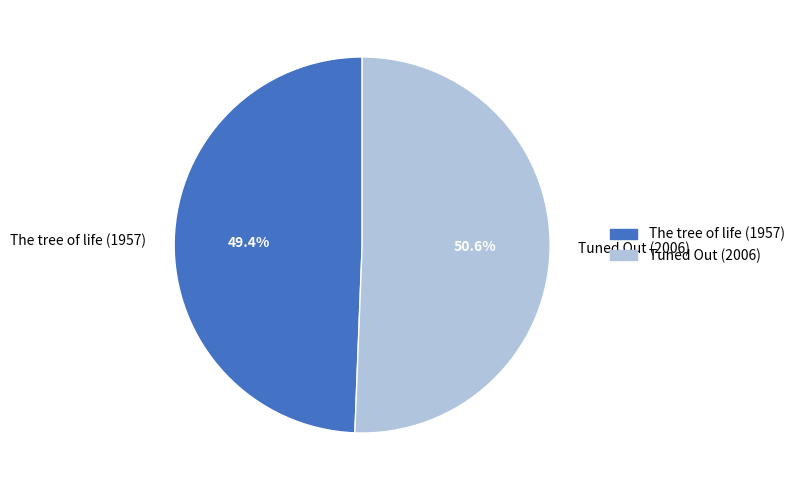

To the nearest percent, what is the difference between the largest and smallest slice percentages?

1%